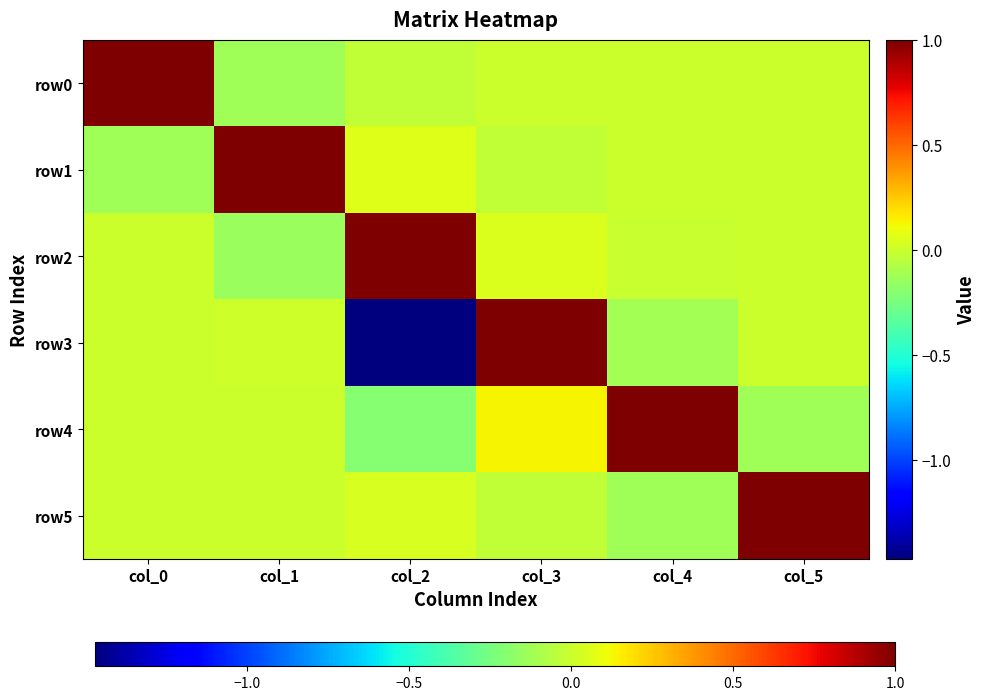

Which has a higher value, col_1 or col_2?

col_2